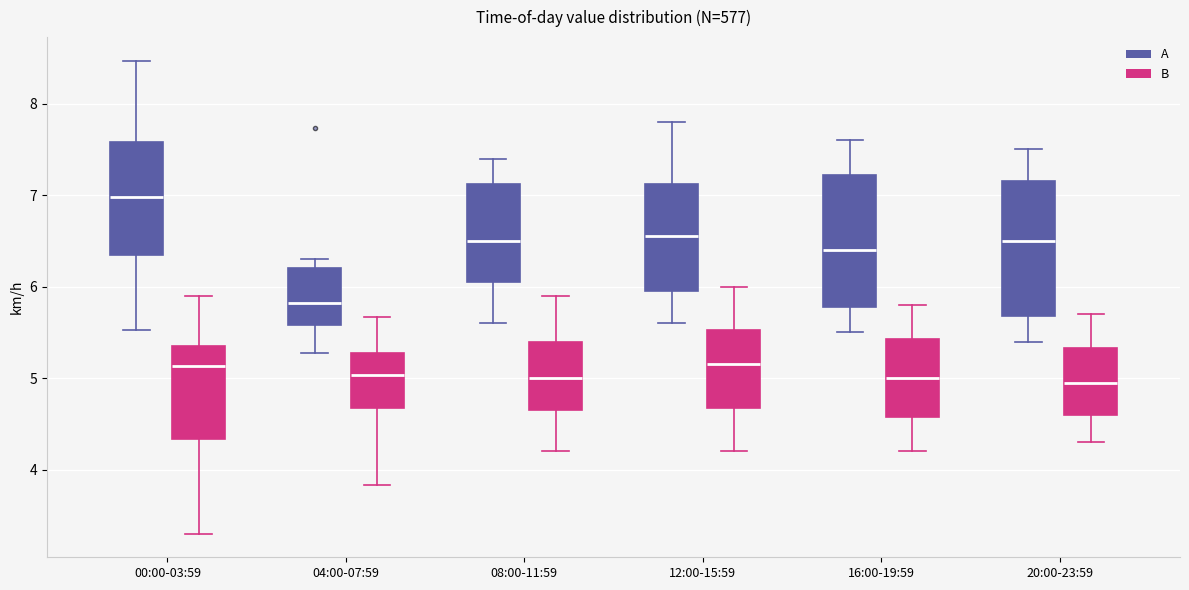

Where is the upper edge of the box for 16:00-19:59 (A) on the y-axis? The values are not printed on the chart, so give them approximately, as read against the axis.

7.2